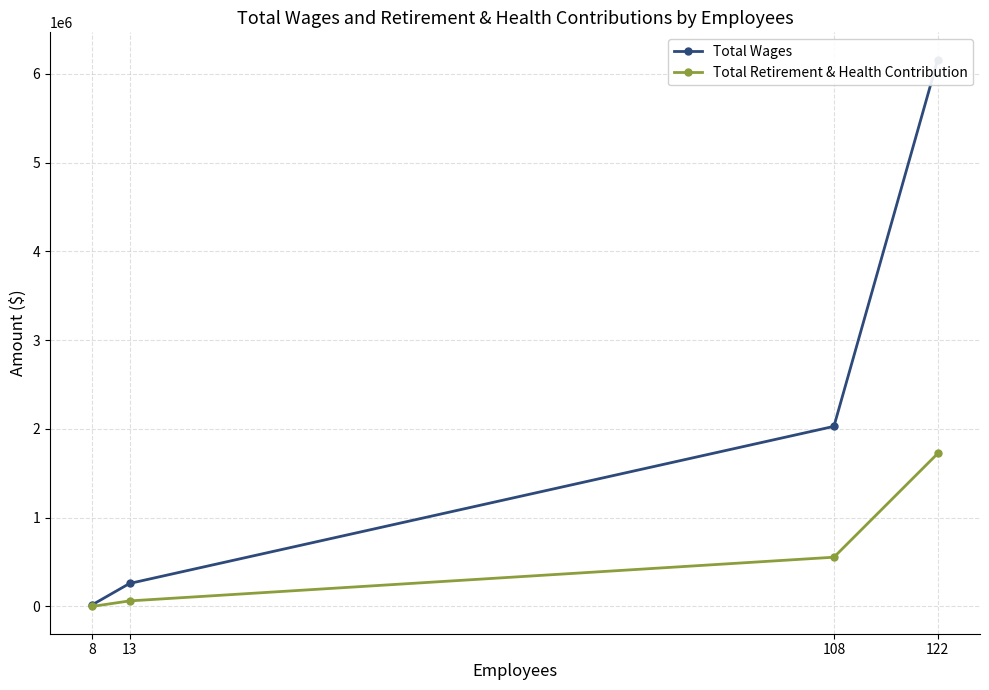

At which label does Total Retirement & Health Contribution first exceed 554120?

122